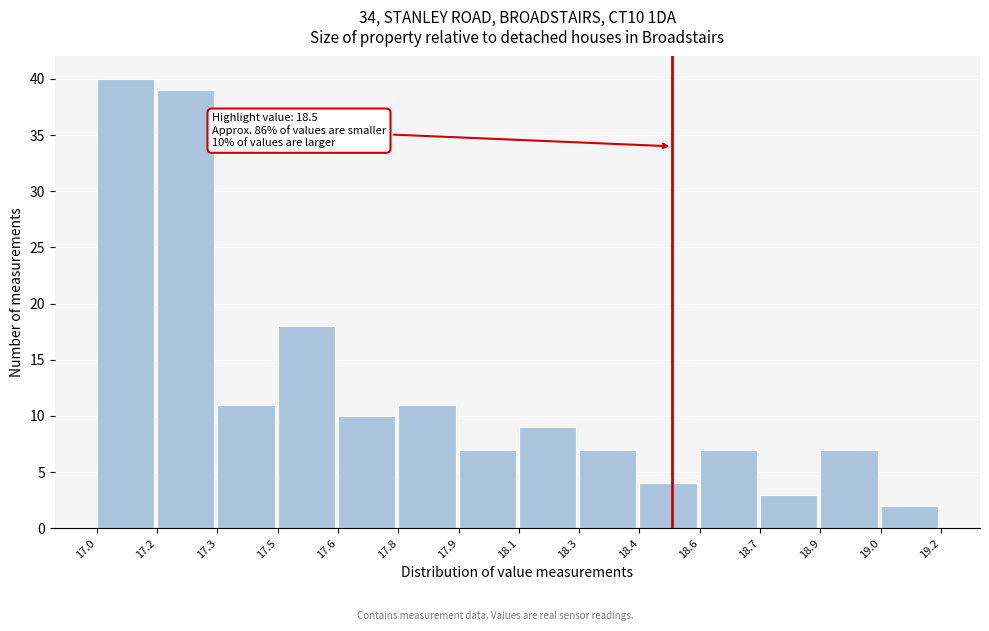

Reading left to right, transcribe all the data shown in this chart.

40	39	11	18	10	11	7	9	7	4	7	3	7	2